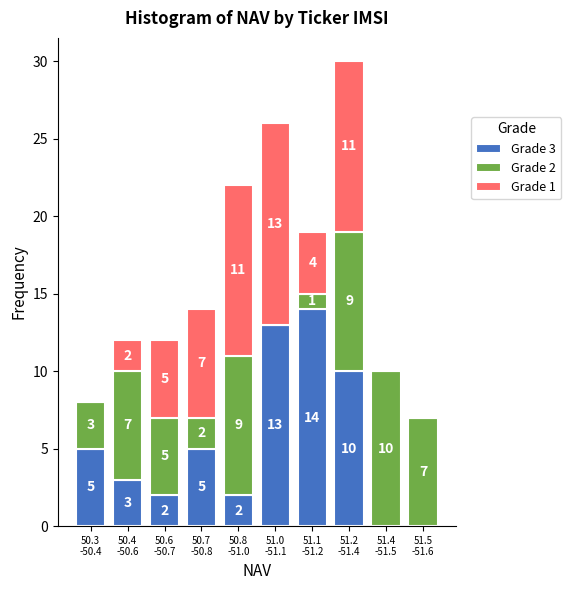

What is the highest value of the Grade 3 series?

14